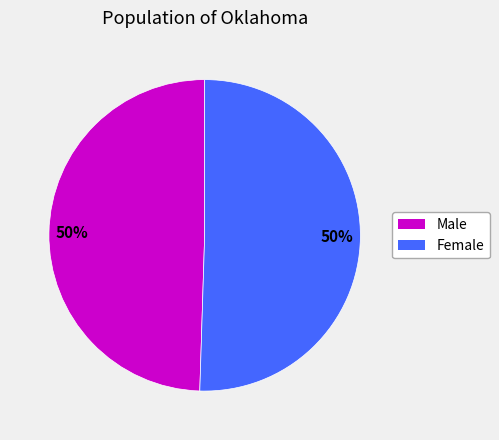

To the nearest percent, what percentage of the pie is Male?

50%